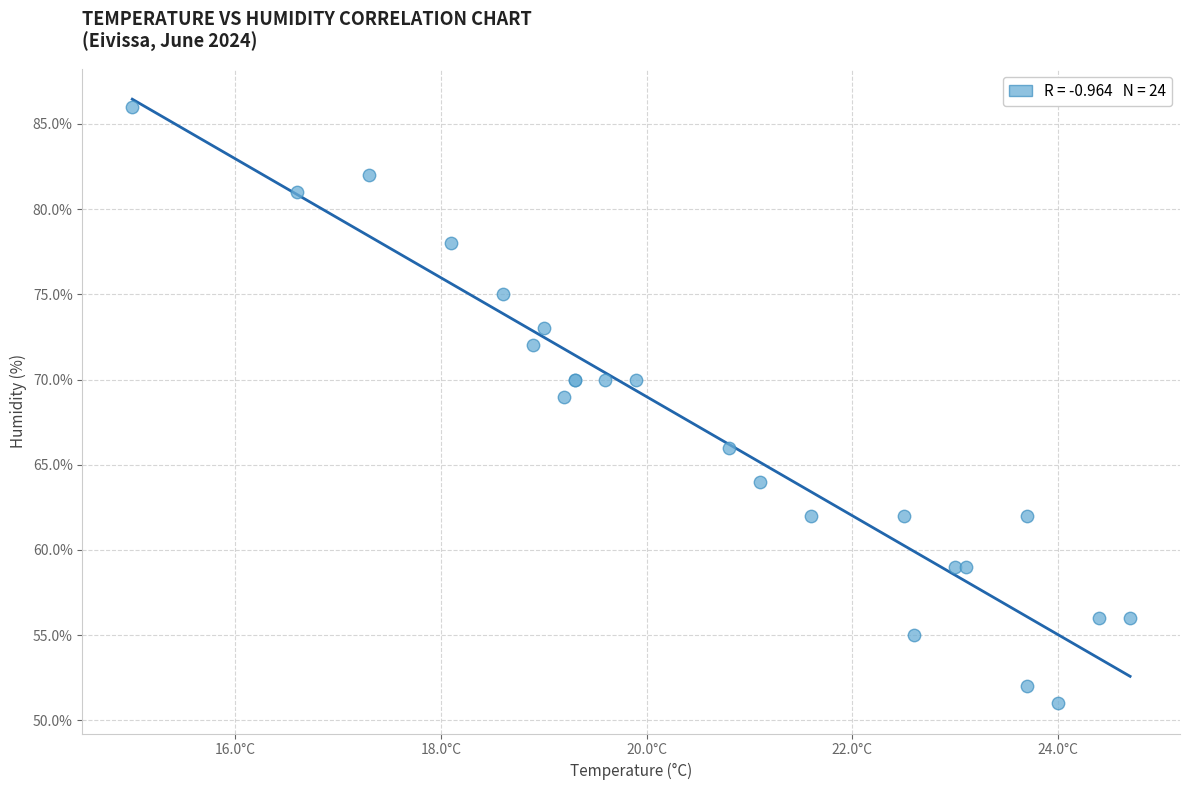

What Y value in the scatter plot is closest to 68?

69